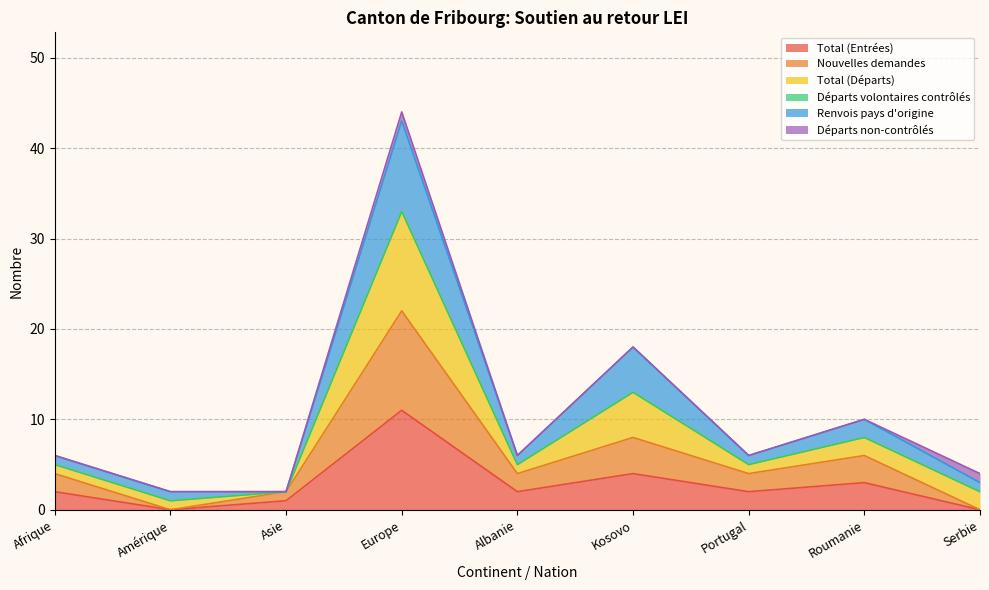

How many positive values does the Nouvelles demandes series have?

7